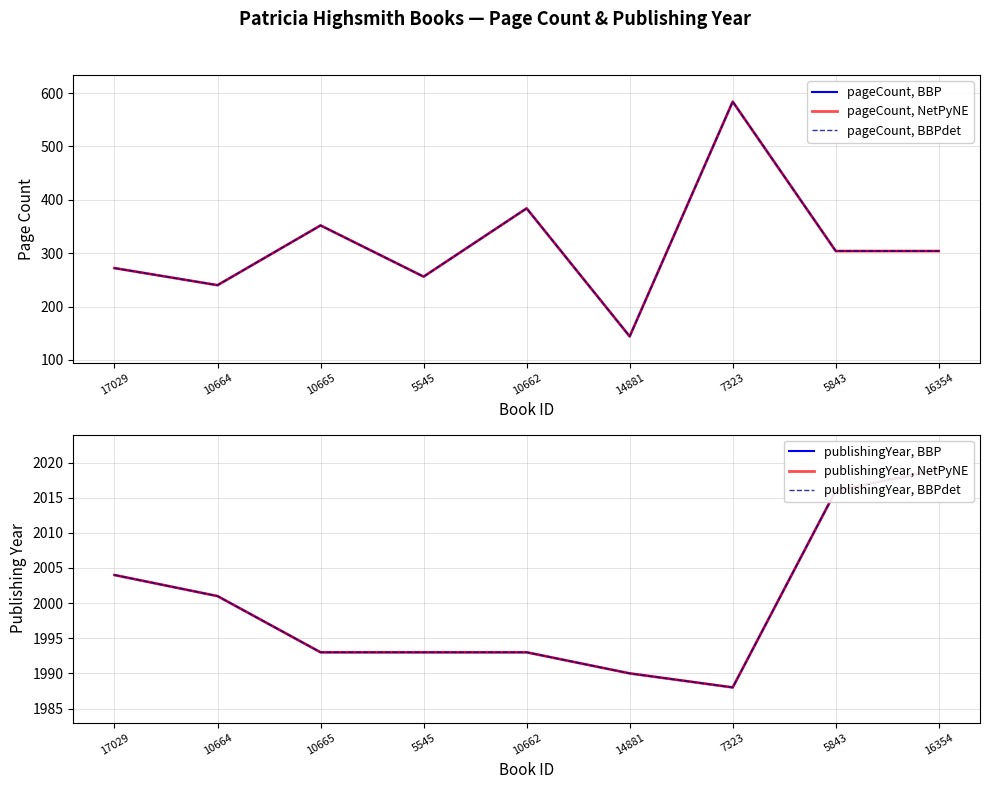

Does the chart have visible grid lines?

Yes